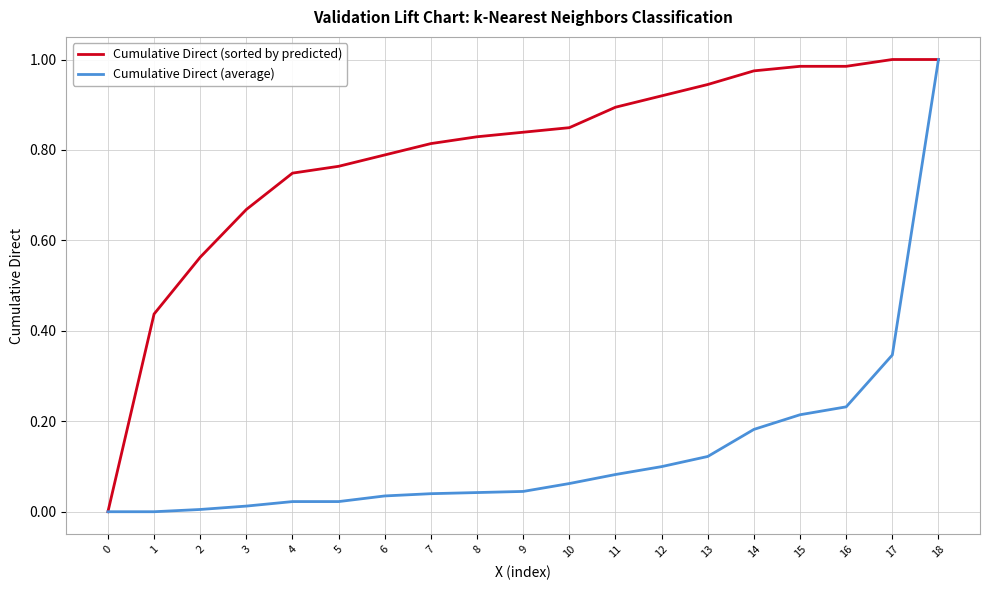

The value of Cumulative Direct (average) at 2 is 0.0. True or false?

True